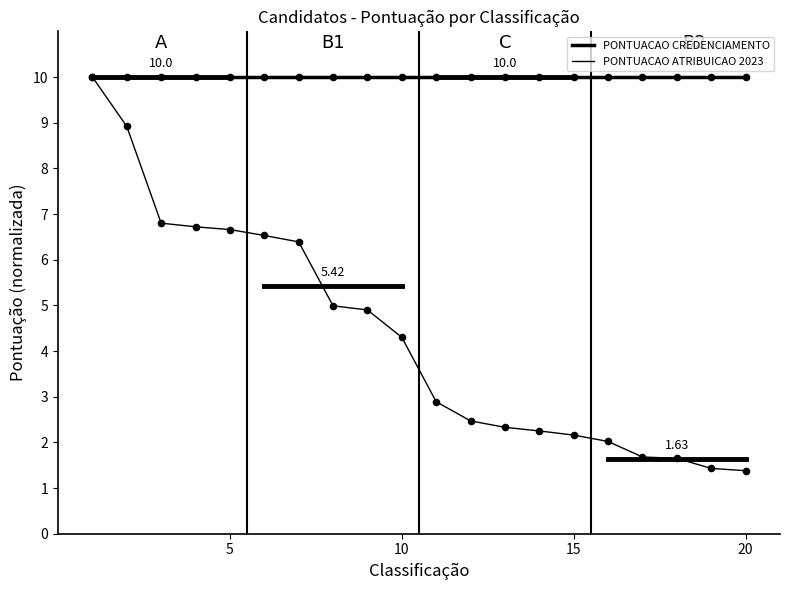

Is this an area chart (filled region under the line)?

No